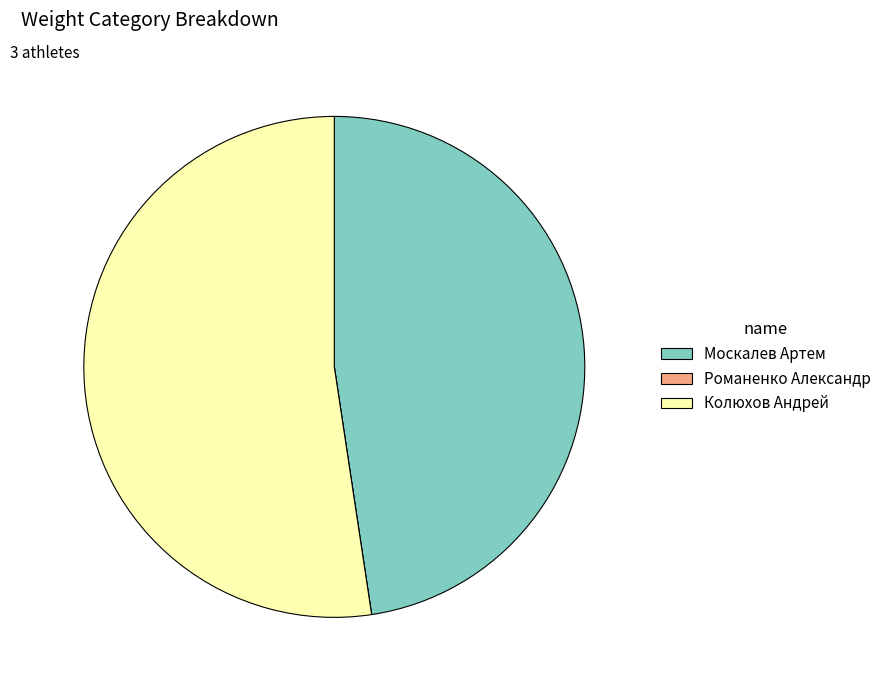

Is it true that Москалев Артем is 48% of the pie?

True